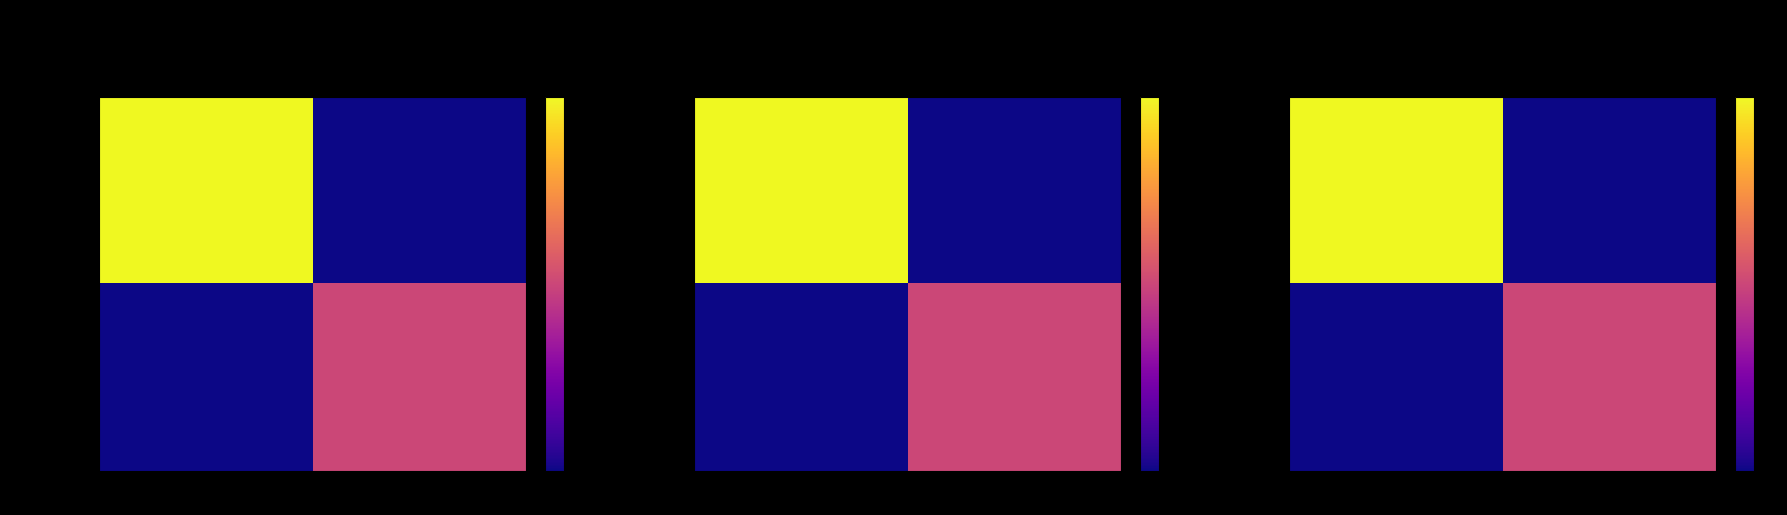

Is the value of b1f4cfc9d4c4… at 1 greater than the value of 21571698a49c… at -1?

No